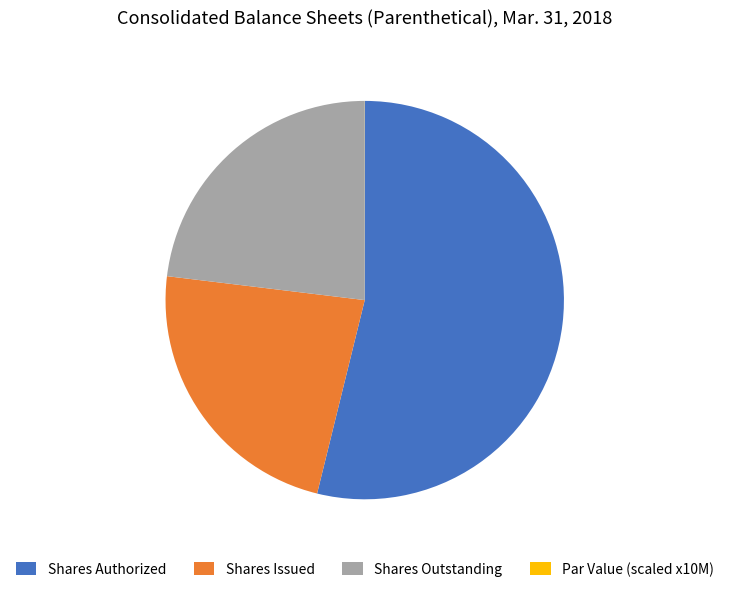

What is the ratio of the value at Shares Authorized to the value at Shares Outstanding?

2.3